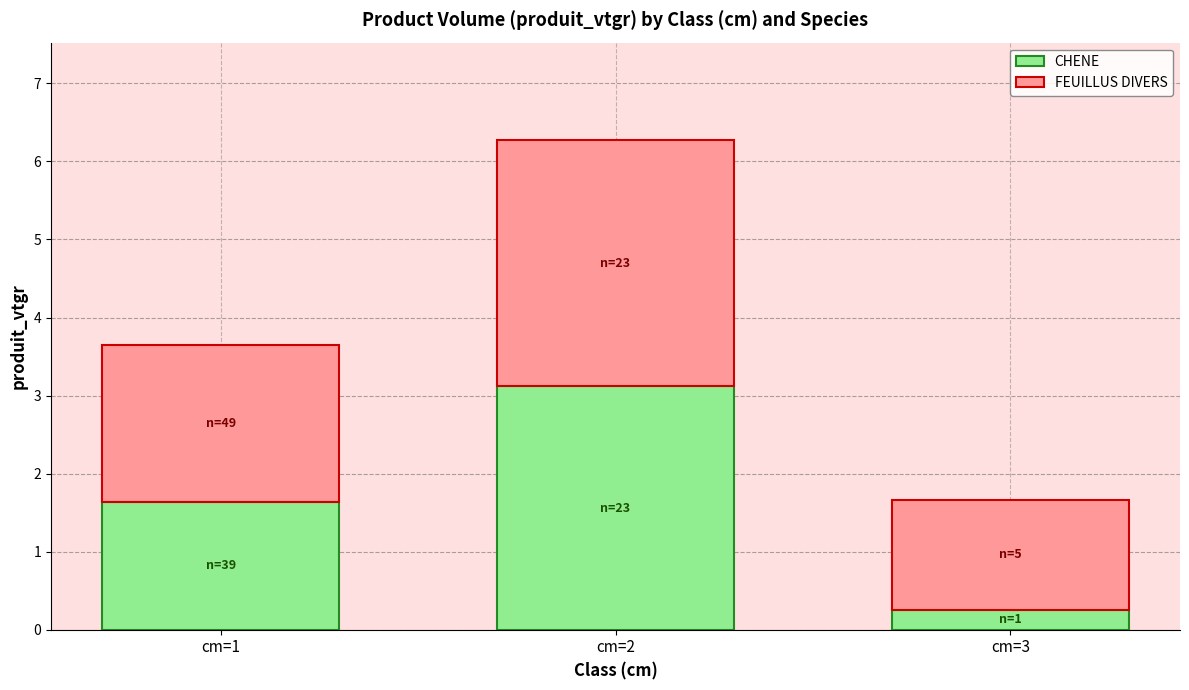

How many bars are there in total?

3